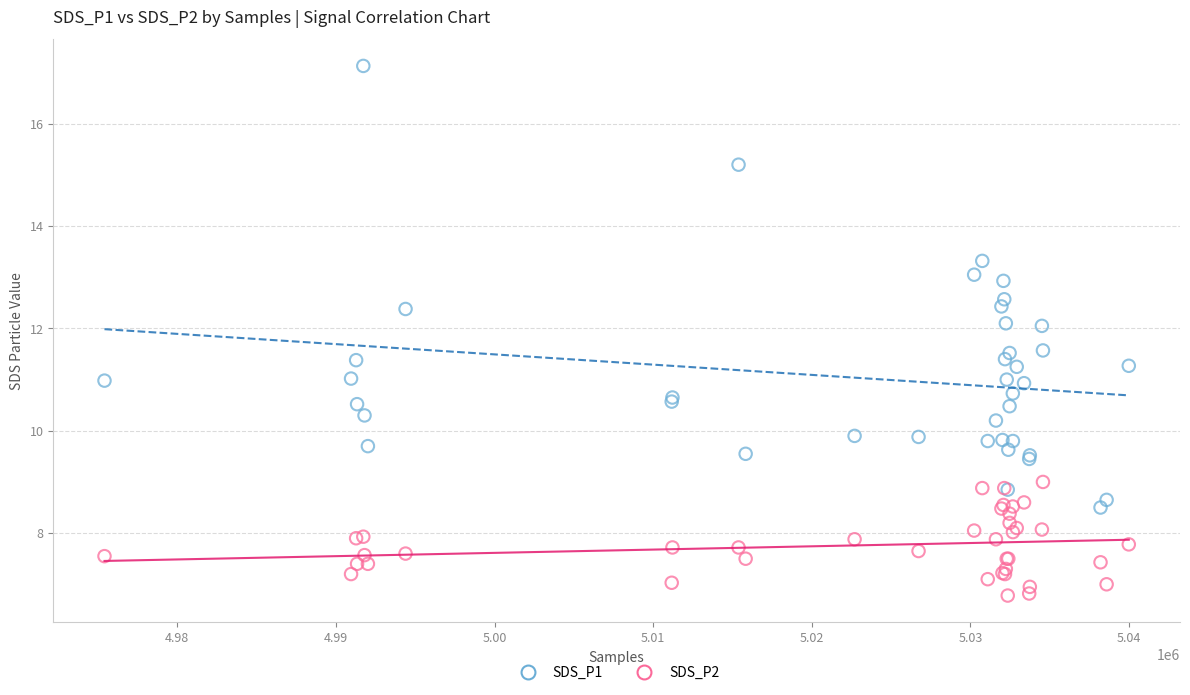

What are all the series names shown in the legend?

SDS_P1, SDS_P2